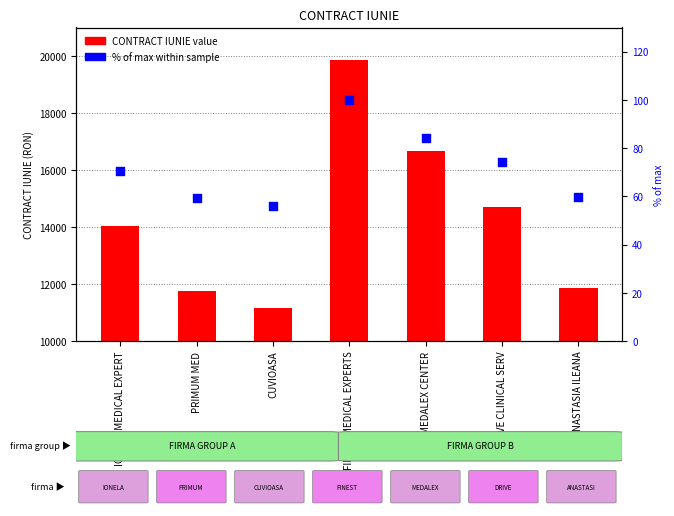

Which series contains the lowest Y value?

% of max within sample